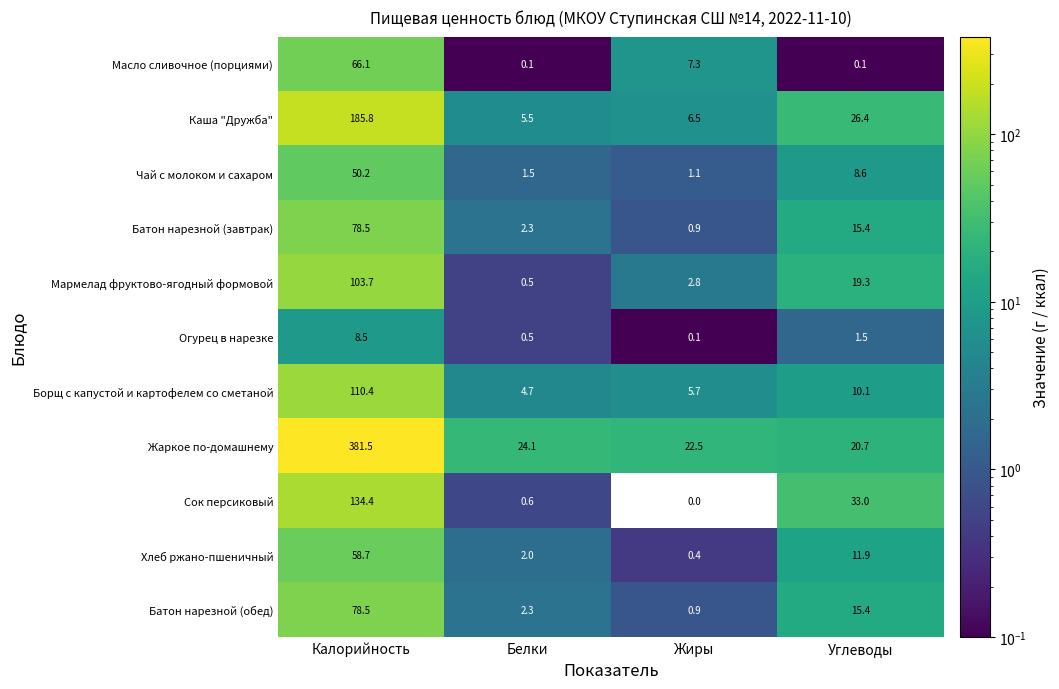

True or false: Жаркое по-домашнему has a value of 20.7 at Углеводы.

True